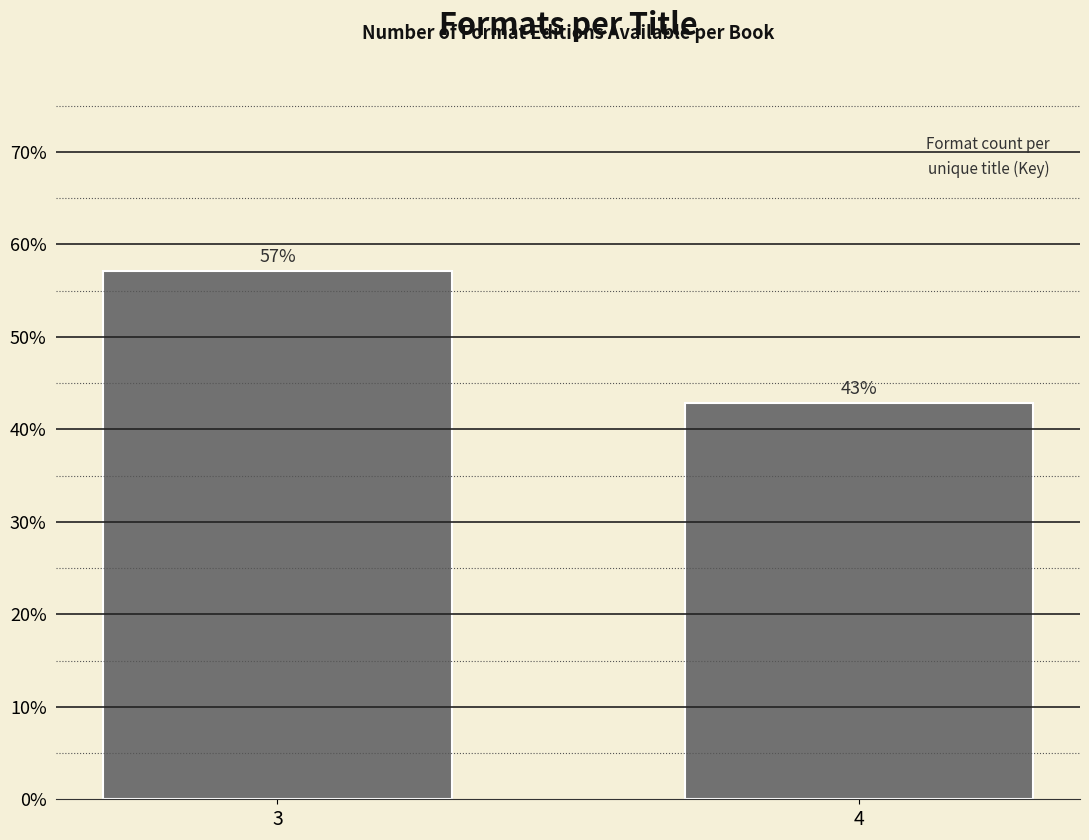

What is the approximate value at 4?

42.9